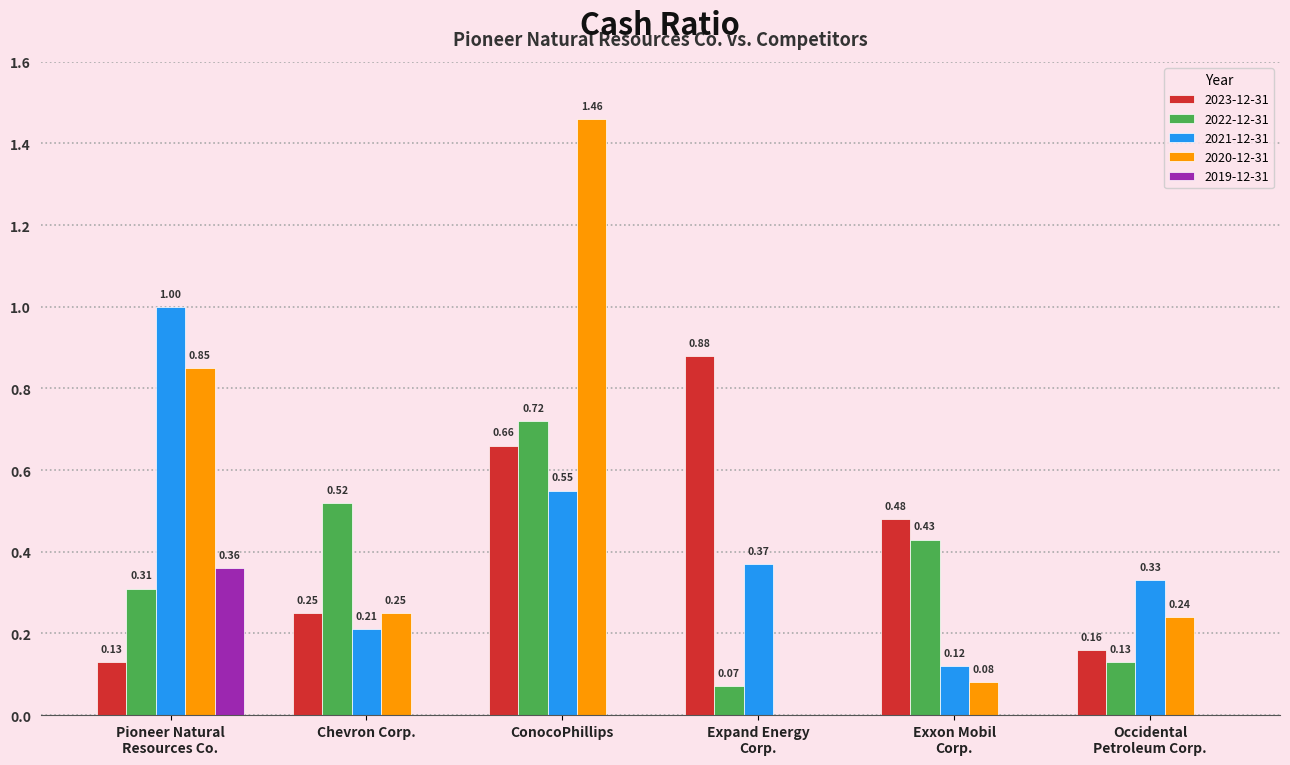

What is the sum of all 2021-12-31 values?

2.6